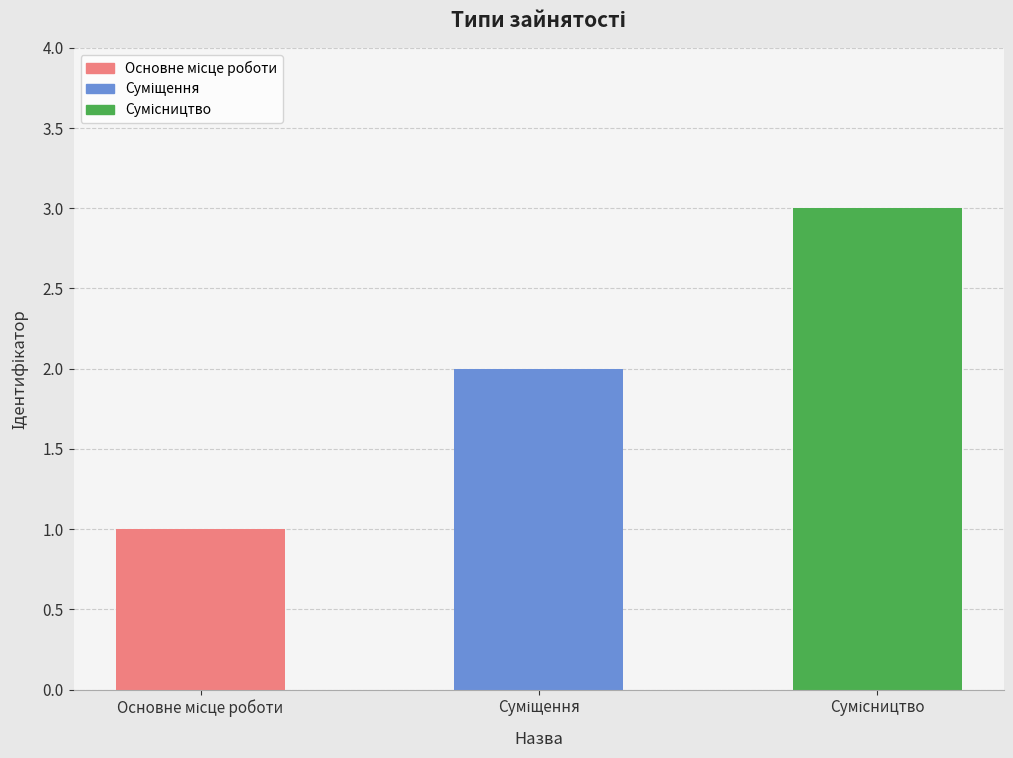

What is the sum of all values?

6